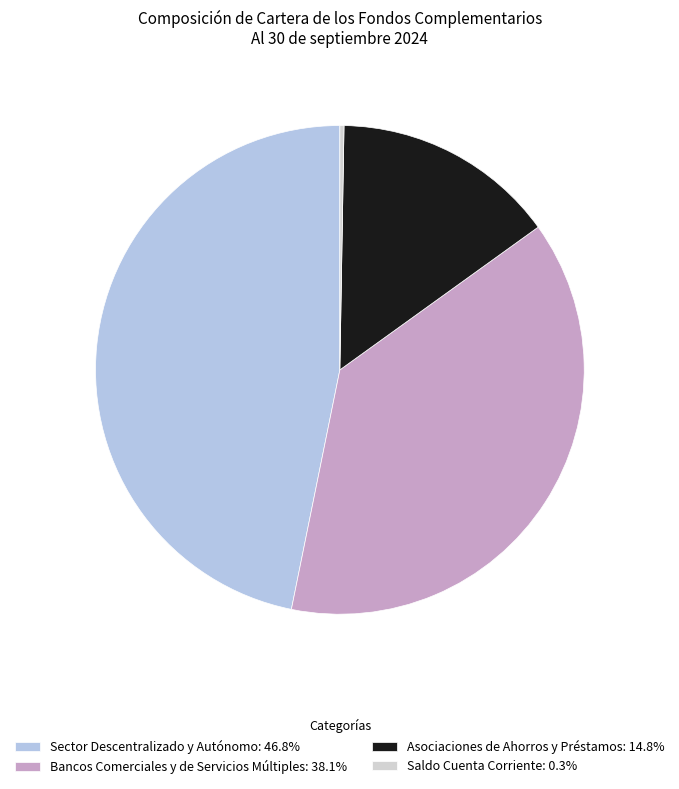

To the nearest percent, what percentage of the pie is Asociaciones de Ahorros y Préstamos?

15%